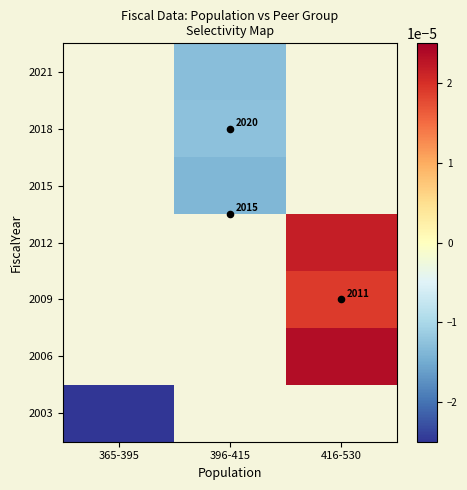

Between 396-415 and 416-530, which is larger?

416-530